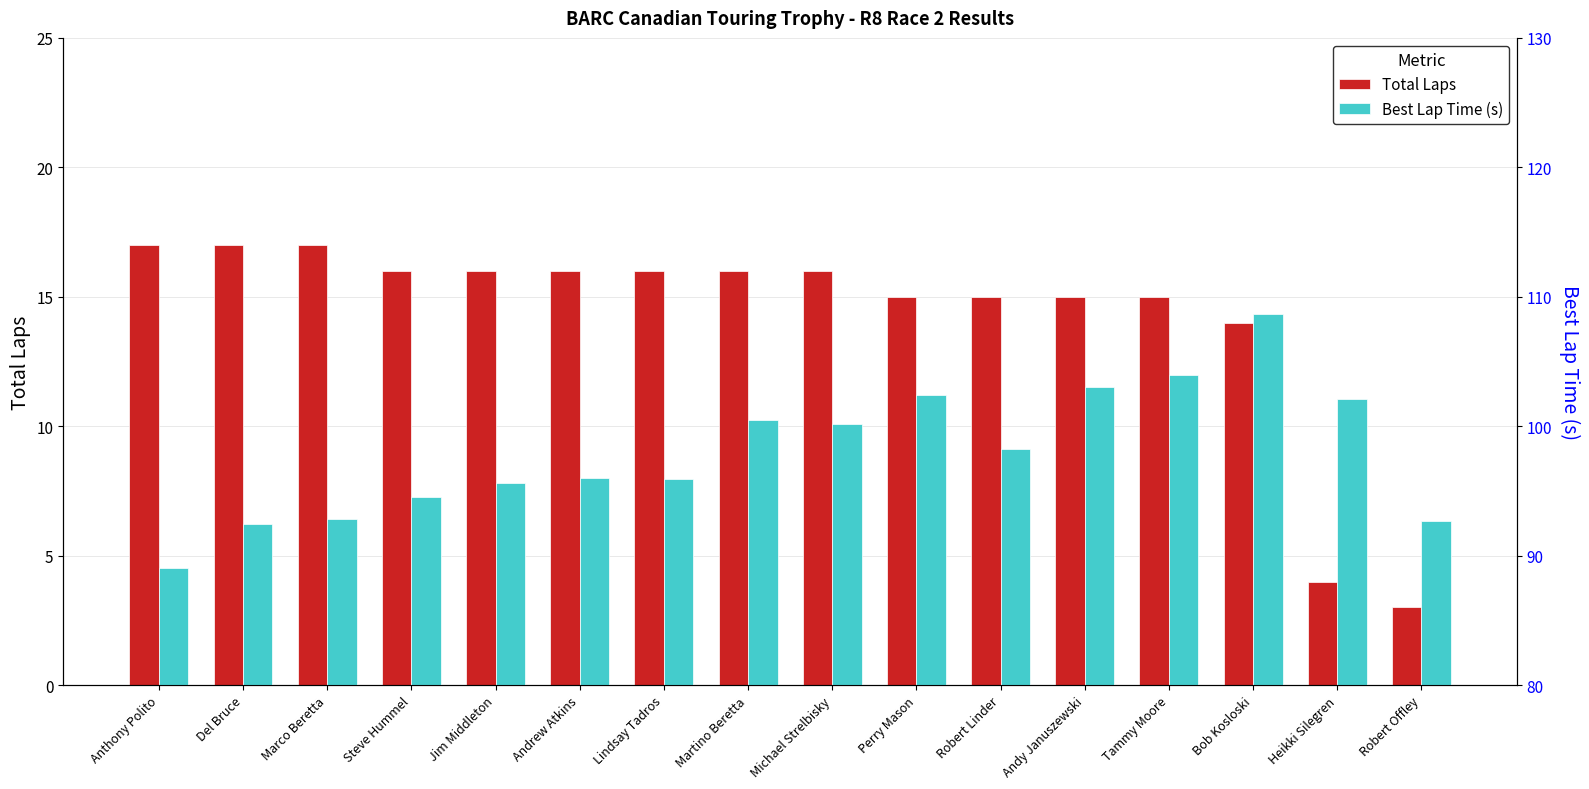

List the series in order of their peak value, lowest first.

Total Laps, Best Lap Time (s)